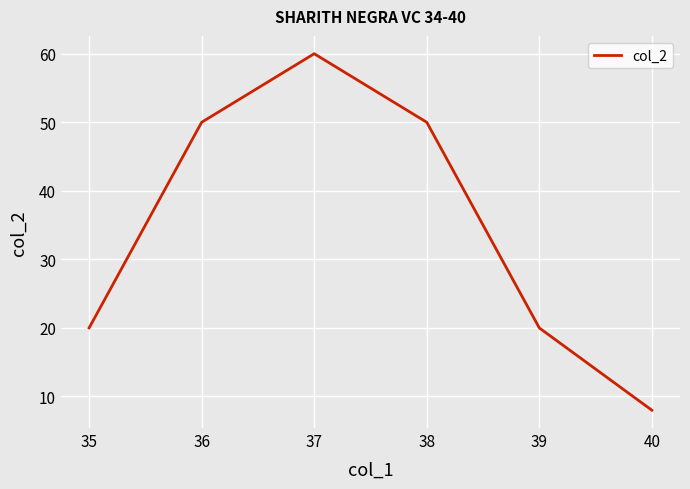

What is the greatest value displayed?

60